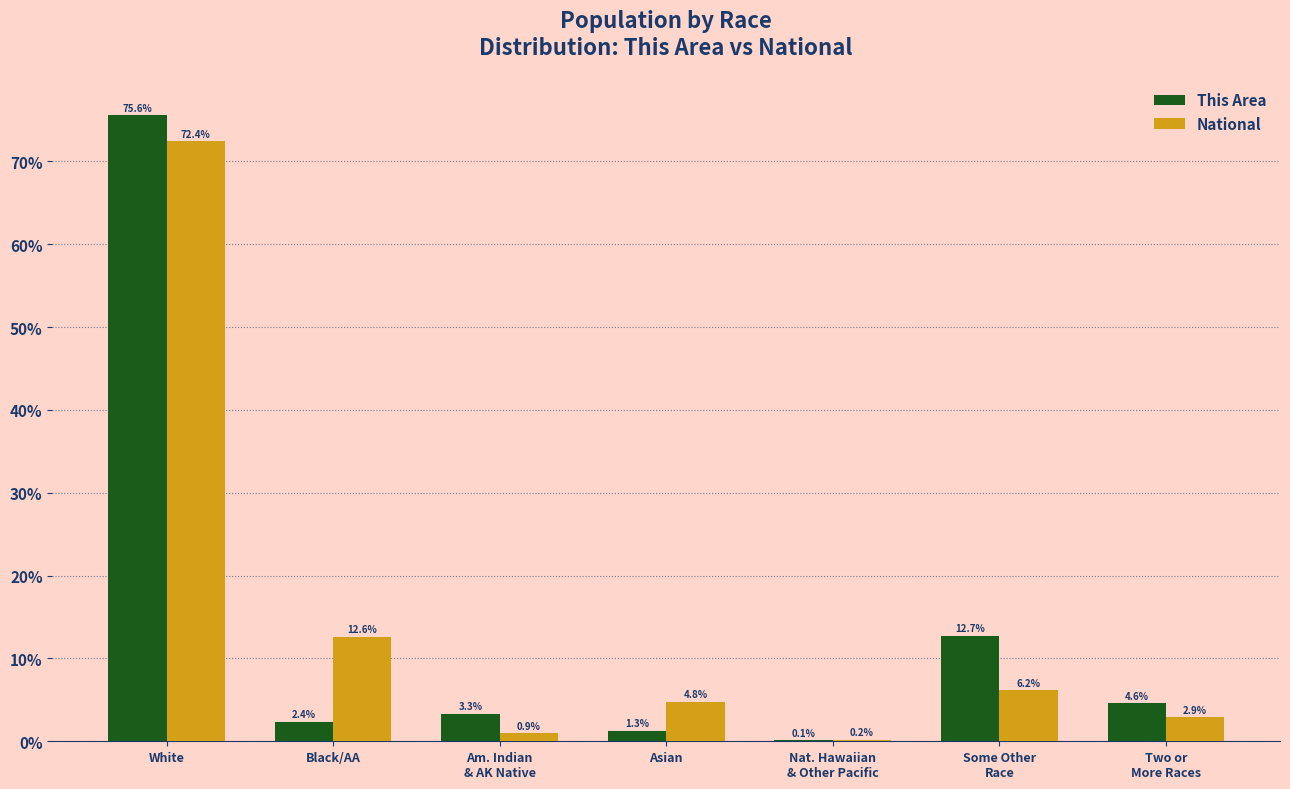

At which category is the sum across all series the highest?

White